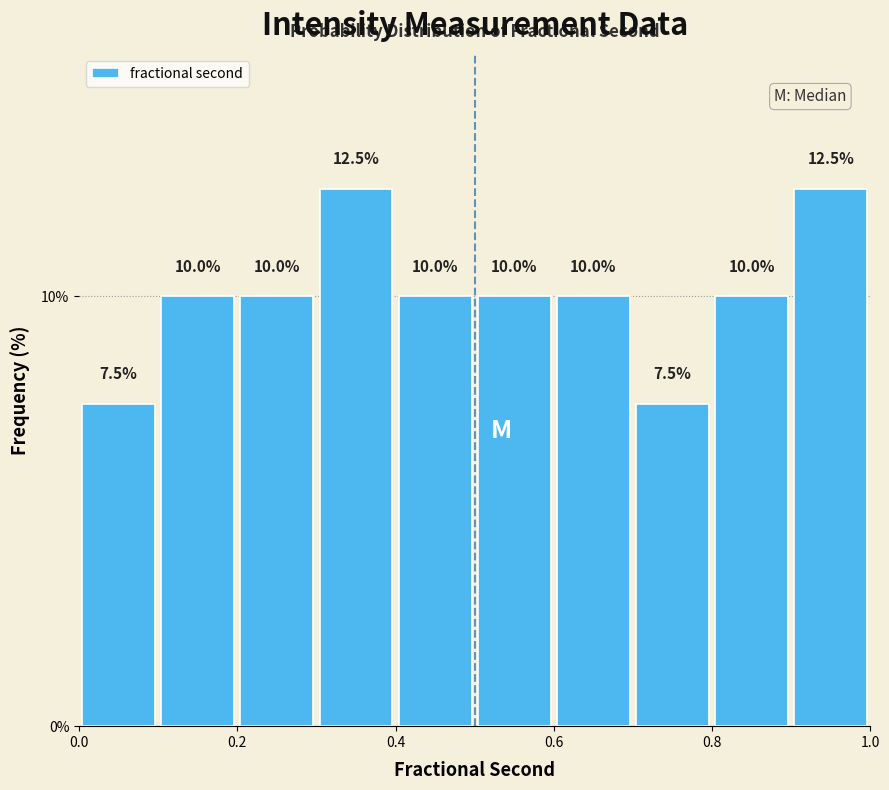

What is the height of the bar covering 0.2 to 0.3 on the x-axis?

10.0